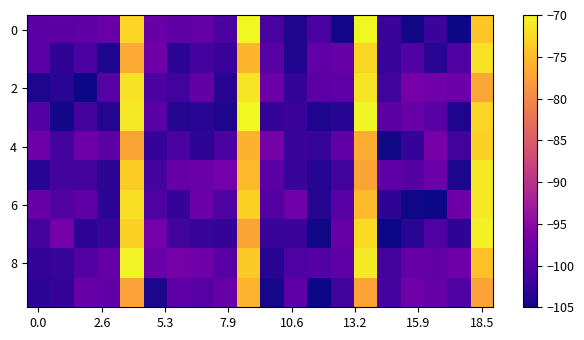

At which category is the sum across all series the highest?

19